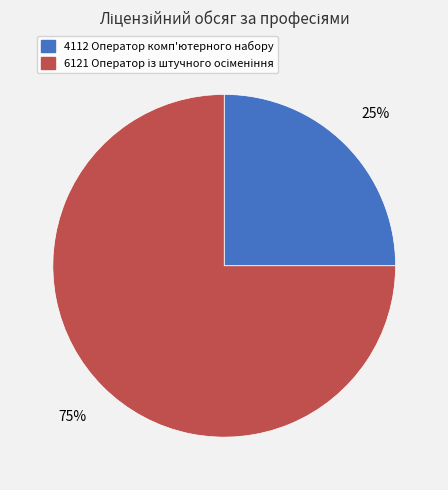

To the nearest percent, what is the average slice percentage?

50%